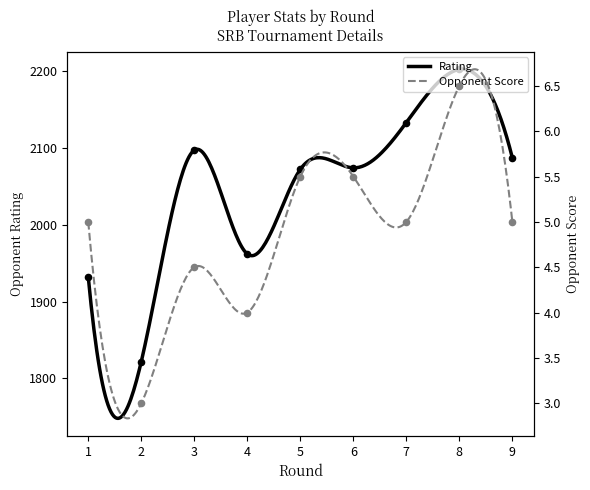

Which series has the widest spread of Y values?

Rating